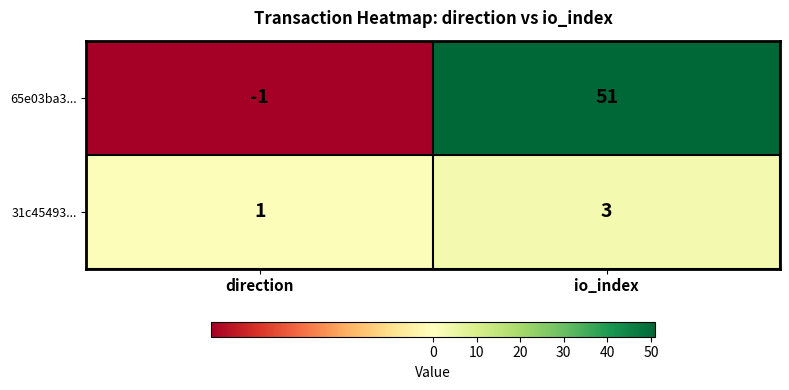

Rank the series at direction from highest to lowest value.

31c45493..., 65e03ba3...